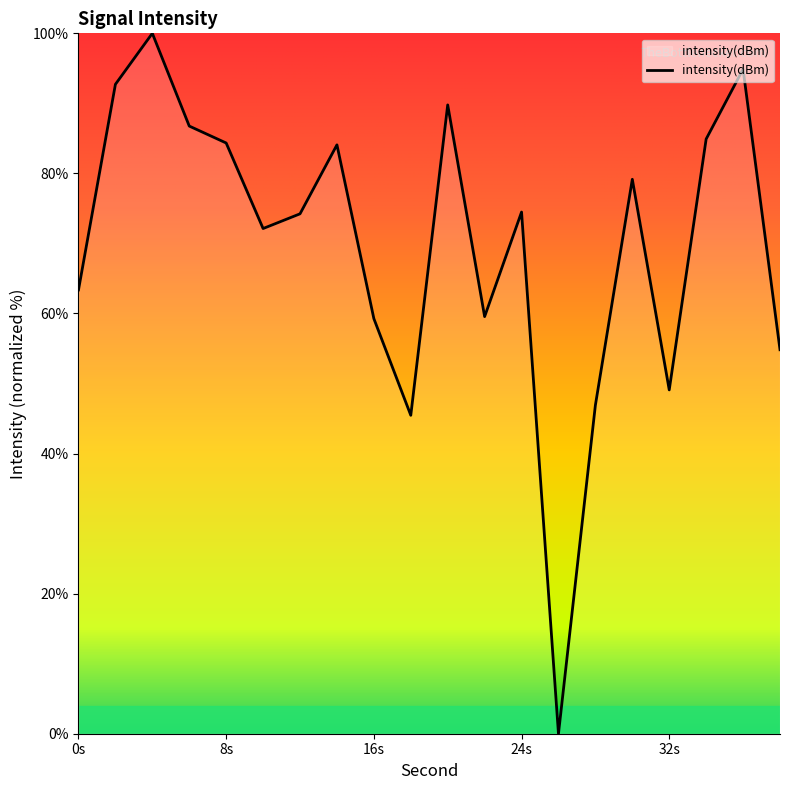

What is the average value?

69.8